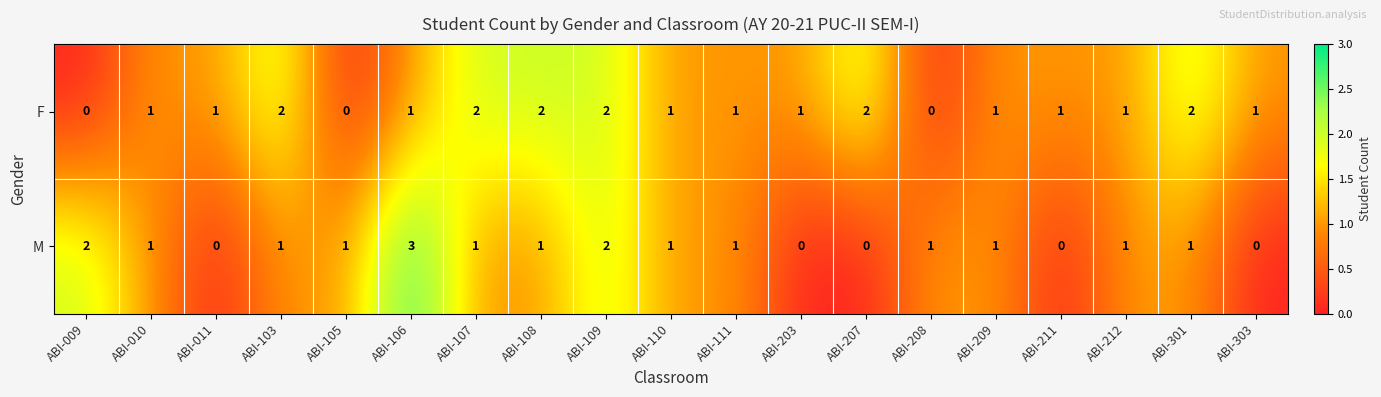

What is the spread (max minus min) of values at ABI-208?

1